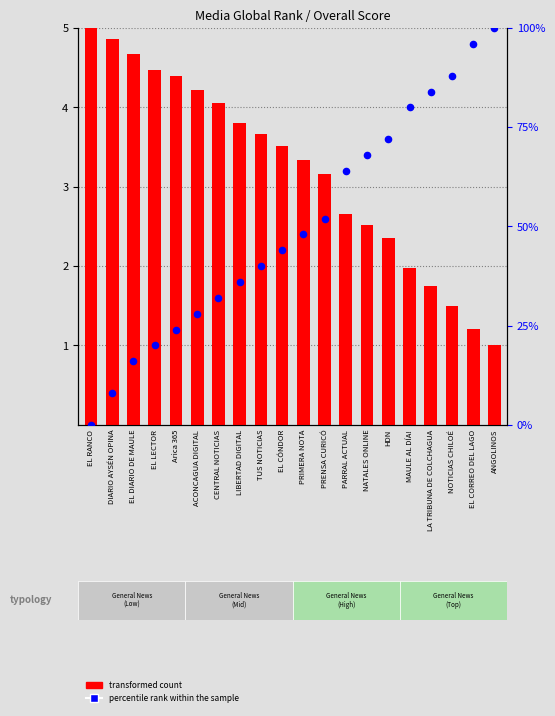

What is the total value across all series at LIBERTAD DIGITAL?

39.8